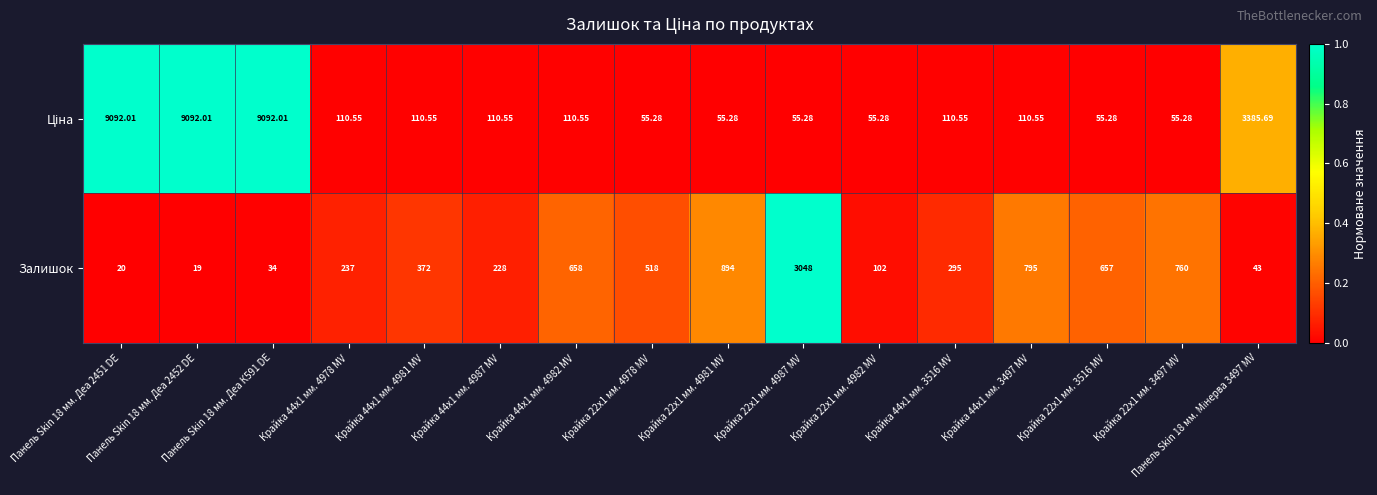

How many data points does each series have?

16